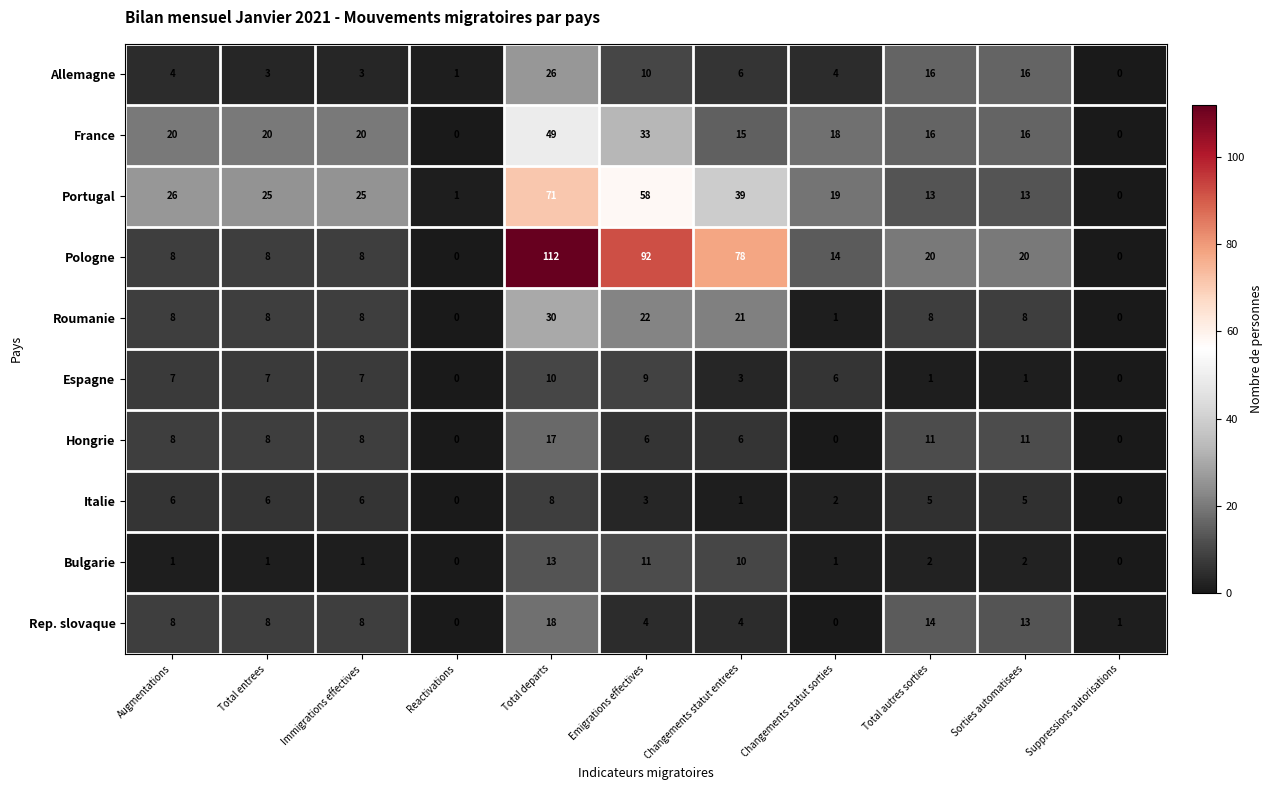

Is it true that Portugal equals 1 at Reactivations?

True